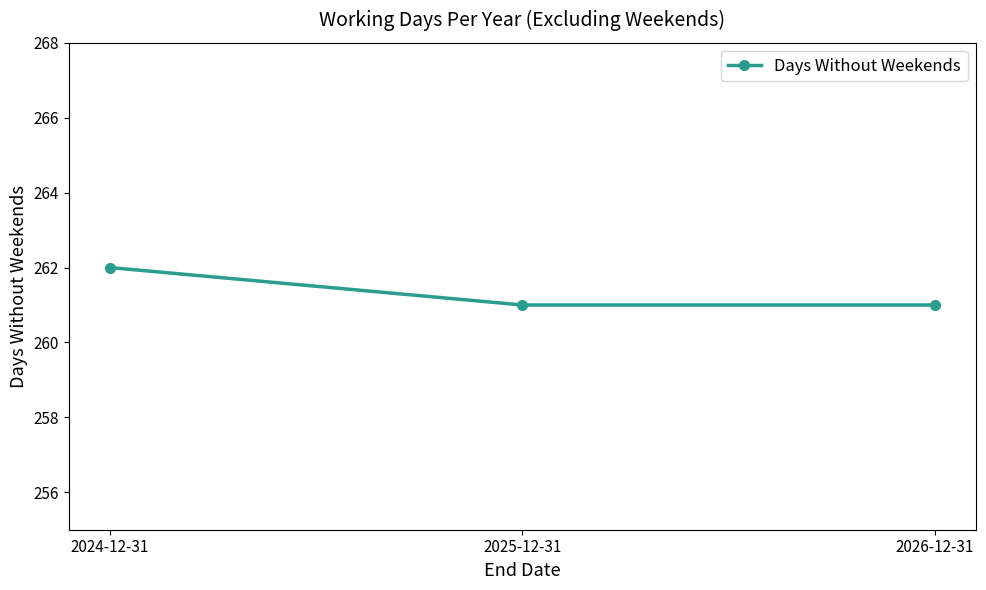

What is the value of the 1st point from the left?

262